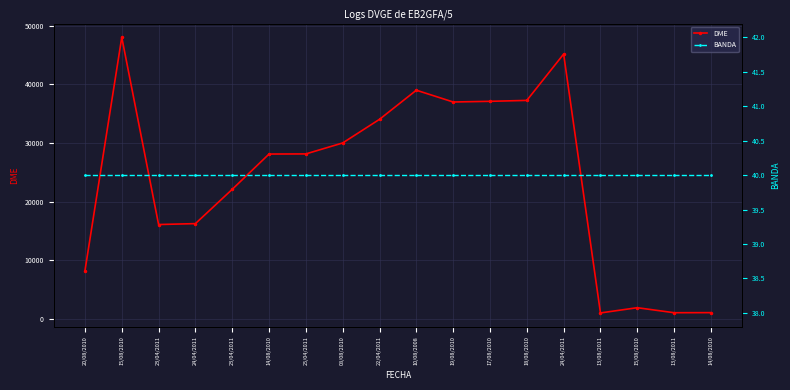

True or false: BANDA and DME cross at least once.

False